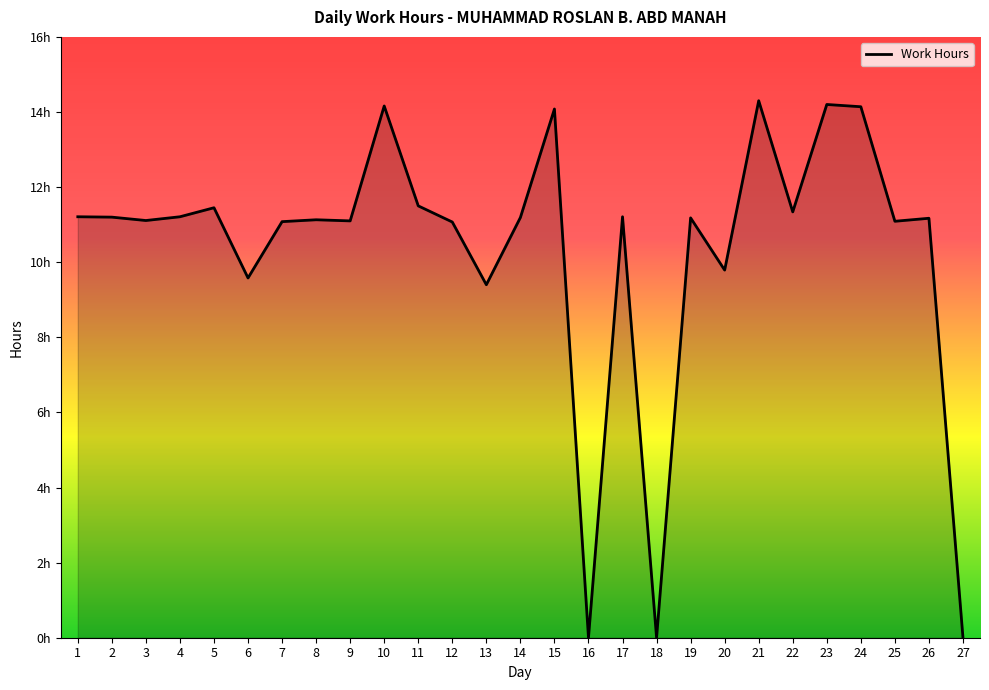

At which category does the data reach its first local valley?

3